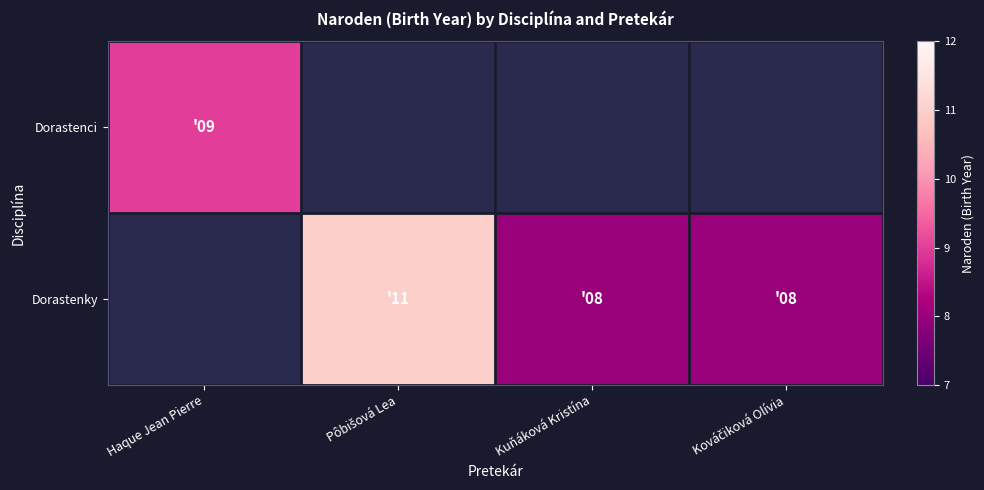

List the series in order of their peak value, lowest first.

Dorastenci, Dorastenky